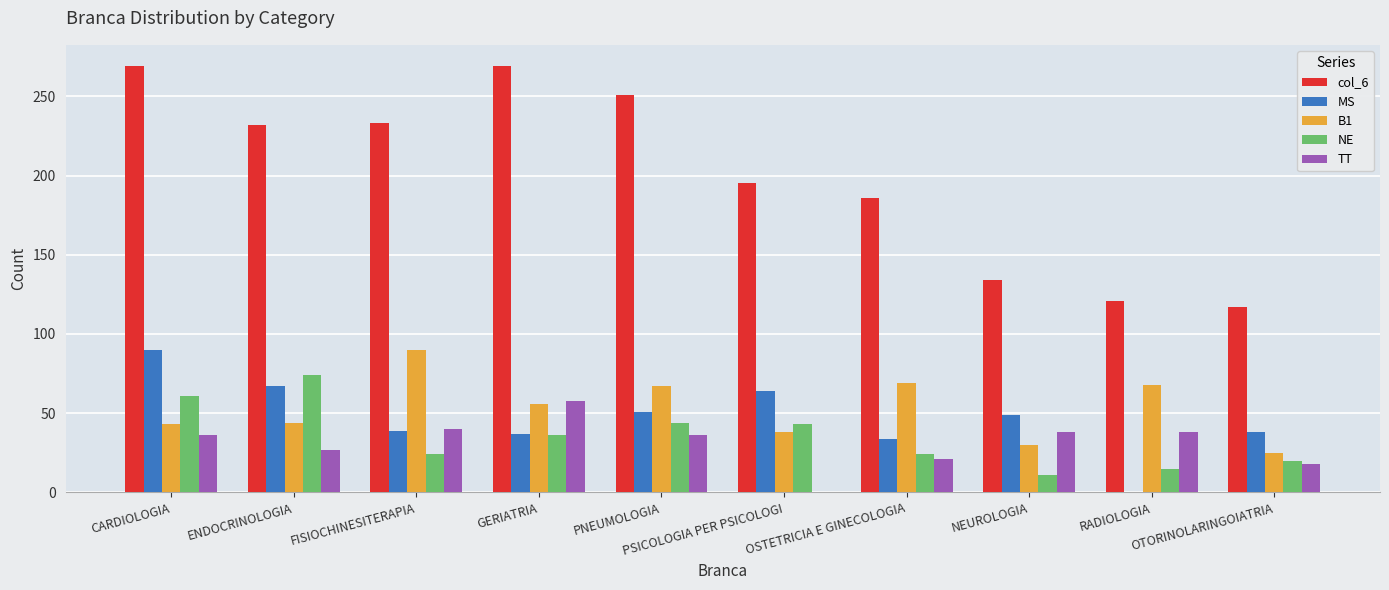

What is the maximum value for NE?

74